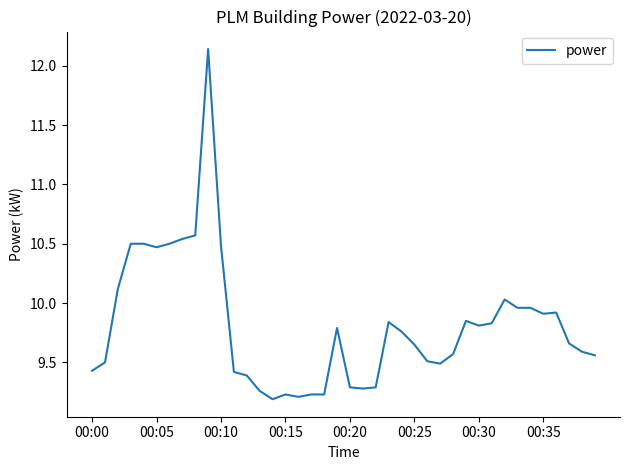

What is the minimum value shown in the chart?

9.2